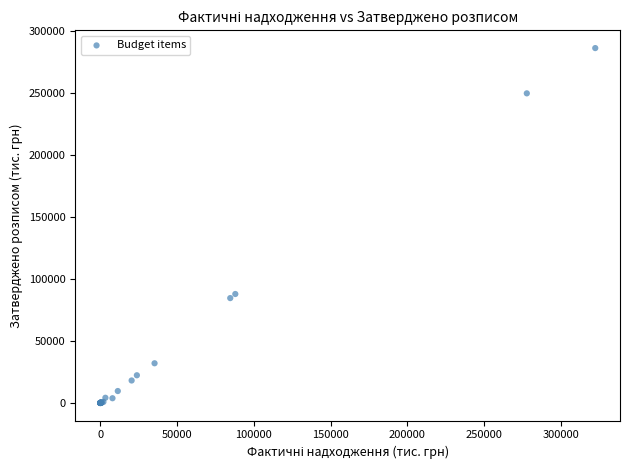

What Y value in the scatter plot is closest to 143276?

87983.5